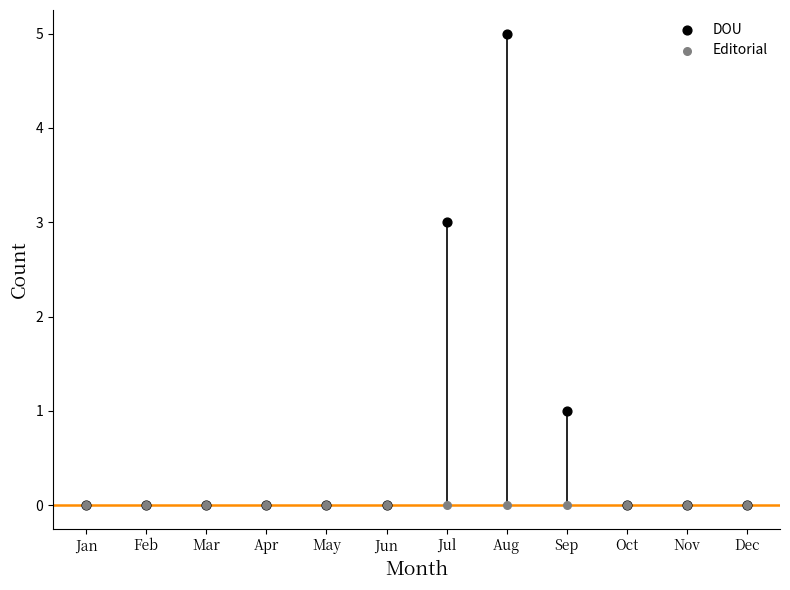

What are all the series names shown in the legend?

DOU, Editorial